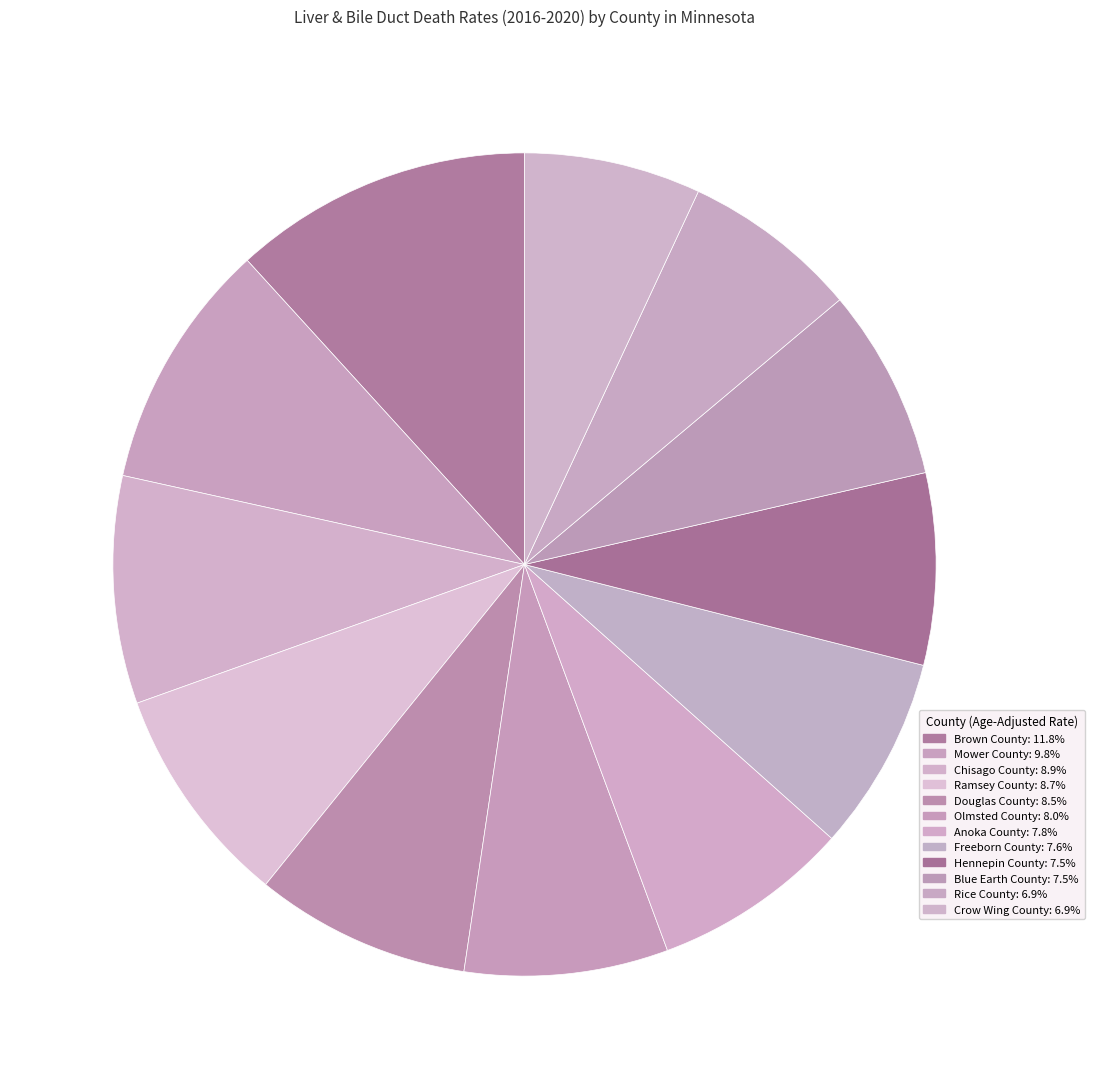

Does Freeborn County represent more than half of the total?

No